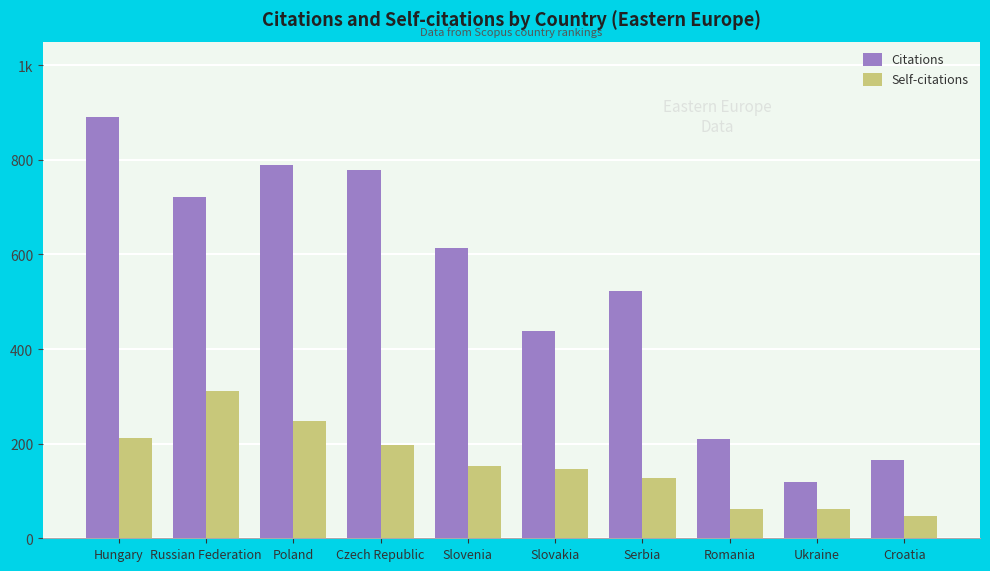

Reading left to right, list all the values displayed in this chart.

Citations: 890	722	789	778	614	439	522	210	119	166
Self-citations: 213	312	248	197	153	147	128	61	61	47